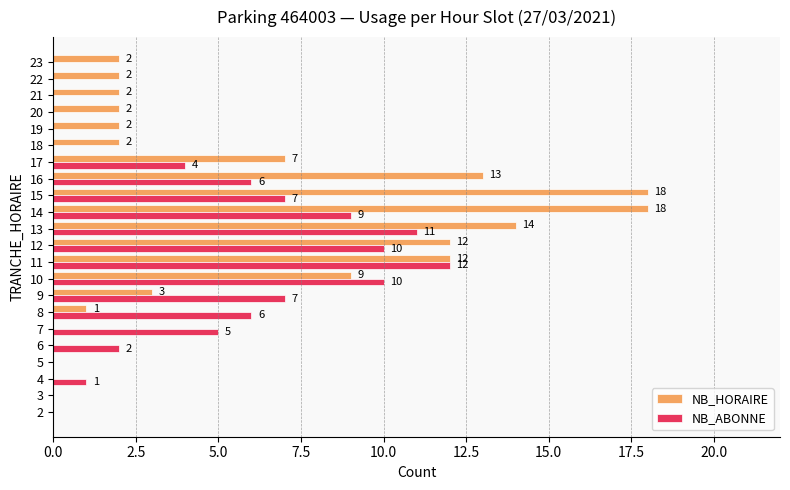

Which series changed the most between 14 and 19?

NB_HORAIRE